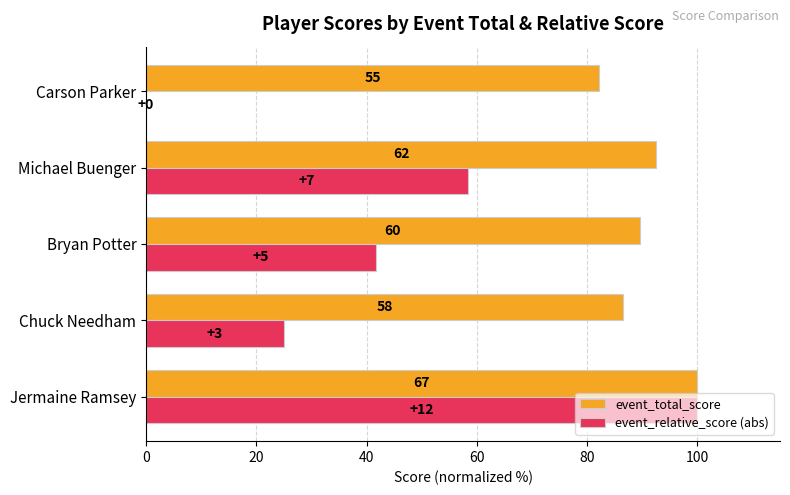

What are all the series names shown in the legend?

event_total_score, event_relative_score (abs)